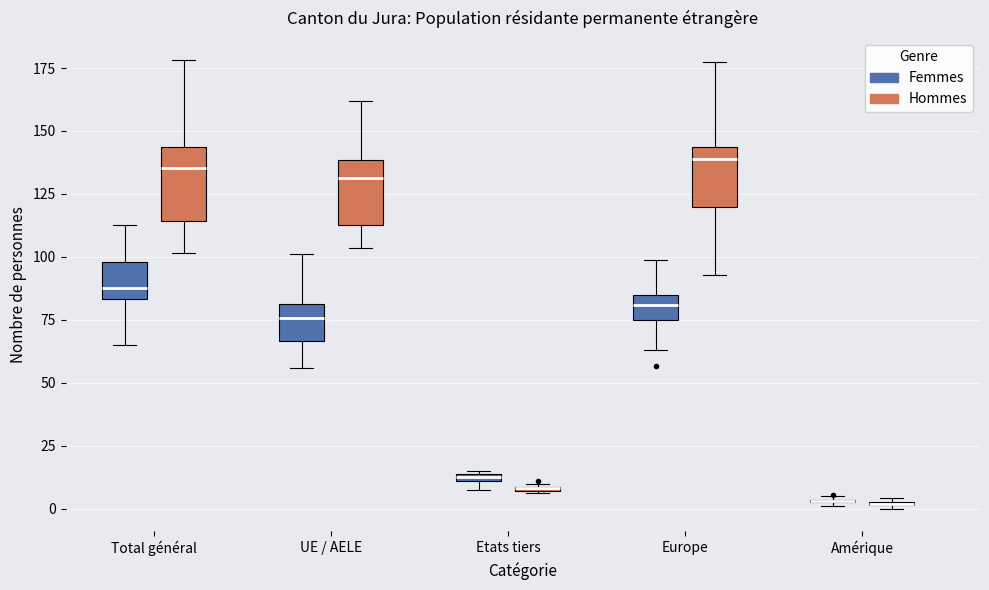

Where does the lower whisker of the box for Europe (Hommes) end on the y-axis? The values are not printed on the chart, so give them approximately, as read against the axis.

95